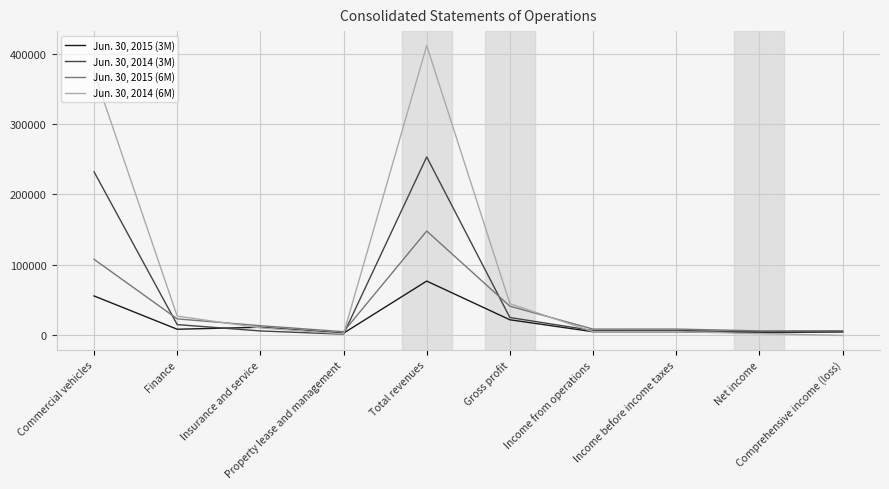

What is the greatest value displayed?

411638